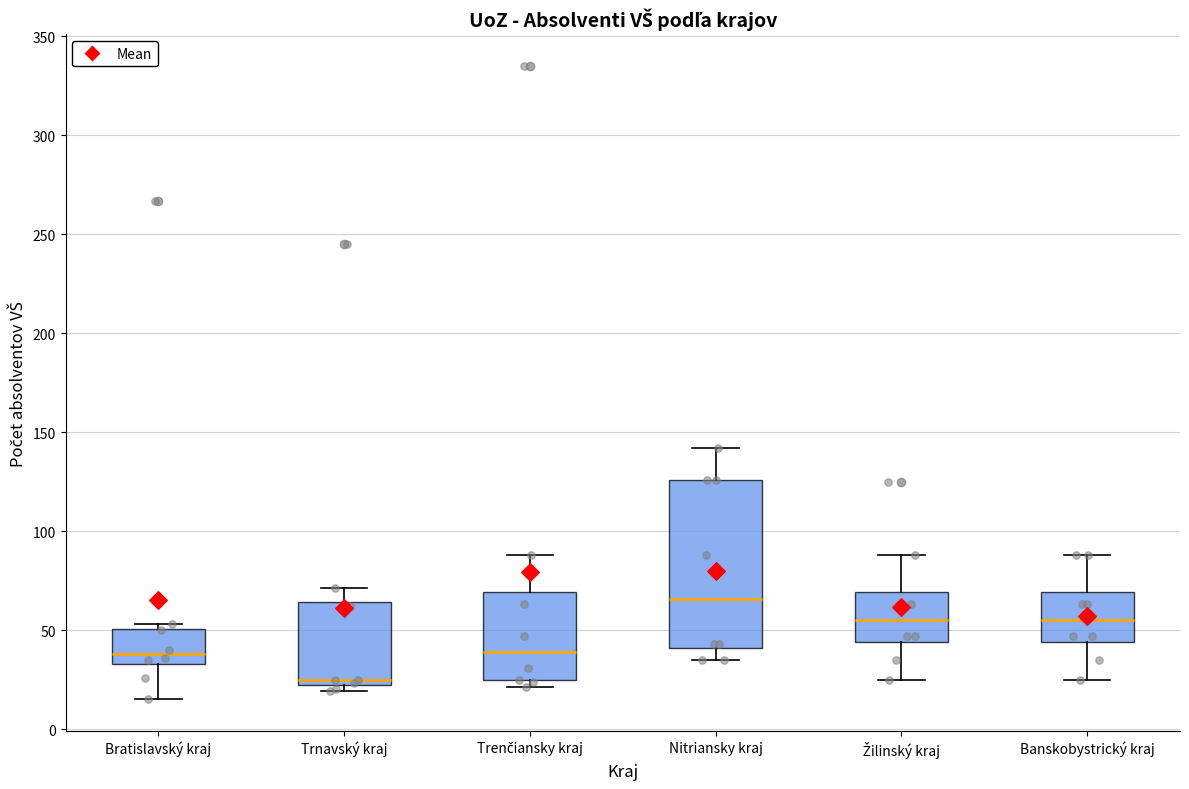

Which box's median line is the highest?

Nitriansky kraj